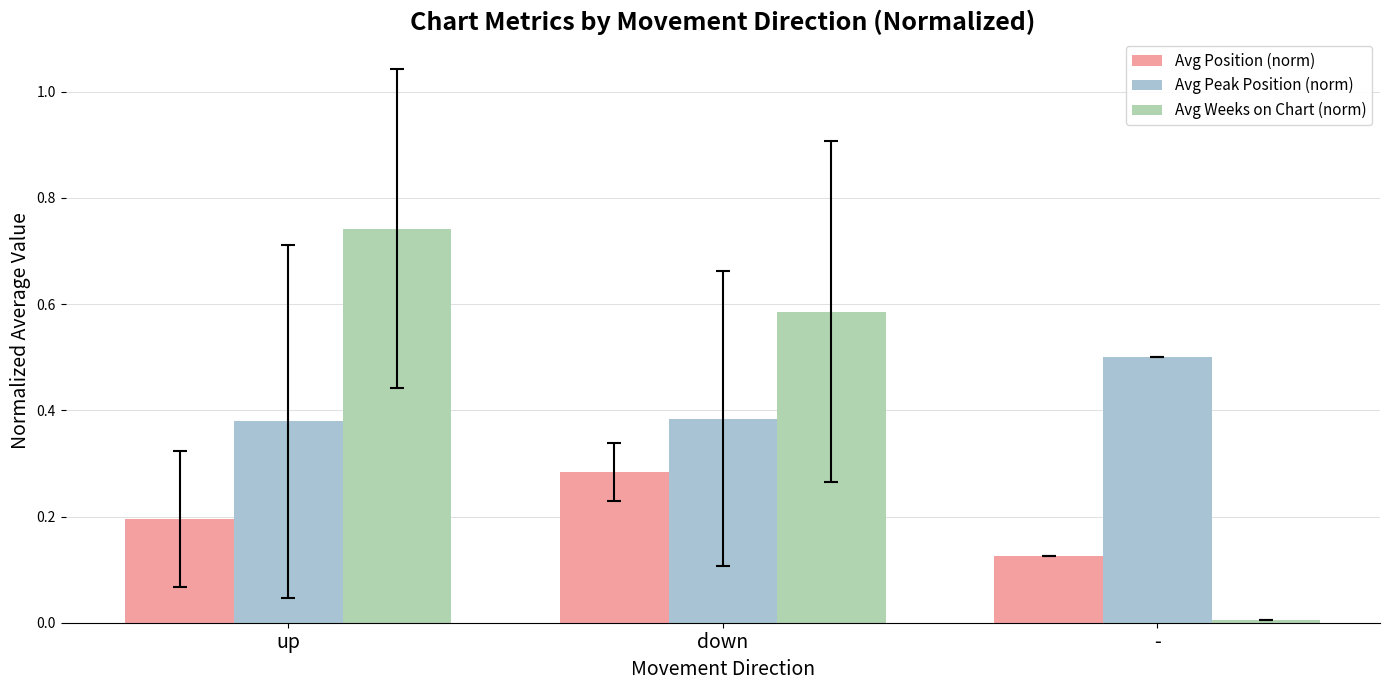

The Avg Position (norm) series shows 0.1 at down. True or false?

False